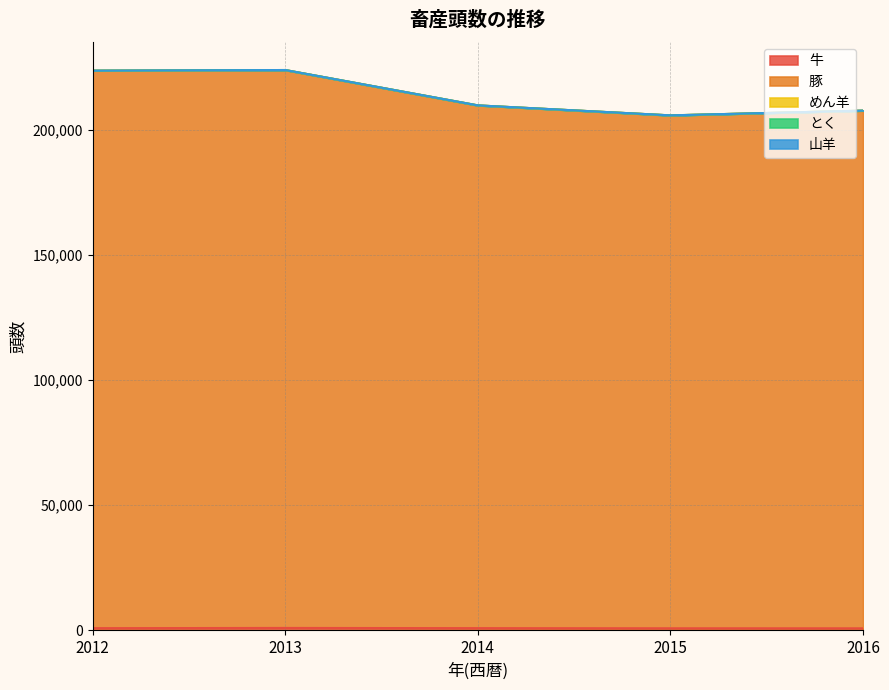

Is the value of 牛 at 2015 greater than the value of 山羊 at 2013?

Yes